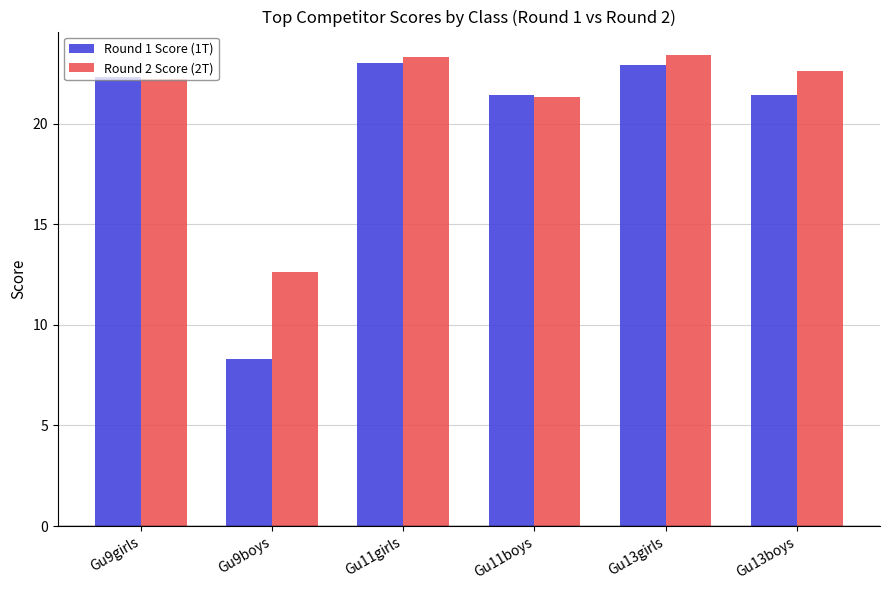

The Round 1 Score (1T) series shows 22.3 at Gu9girls. True or false?

True